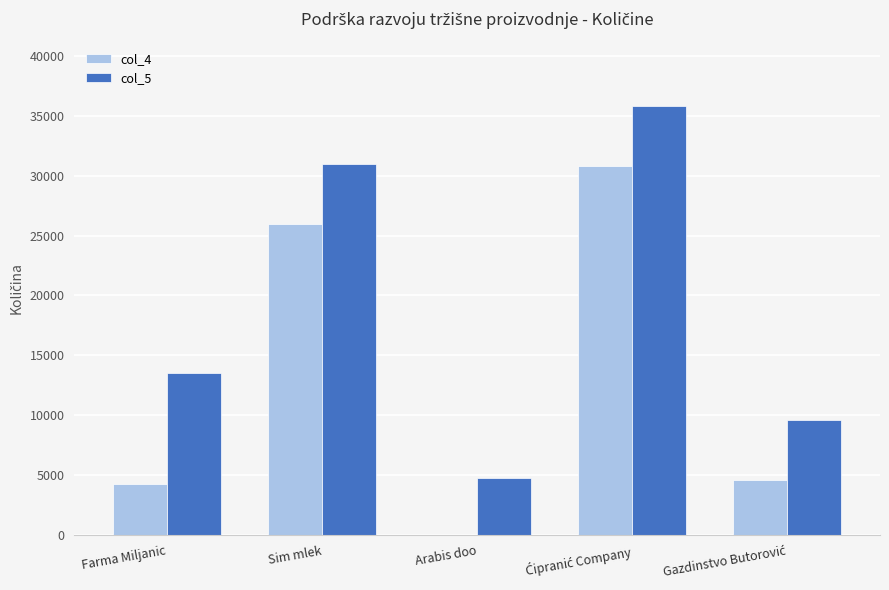

Are the bars grouped side by side (vs. stacked)?

Yes